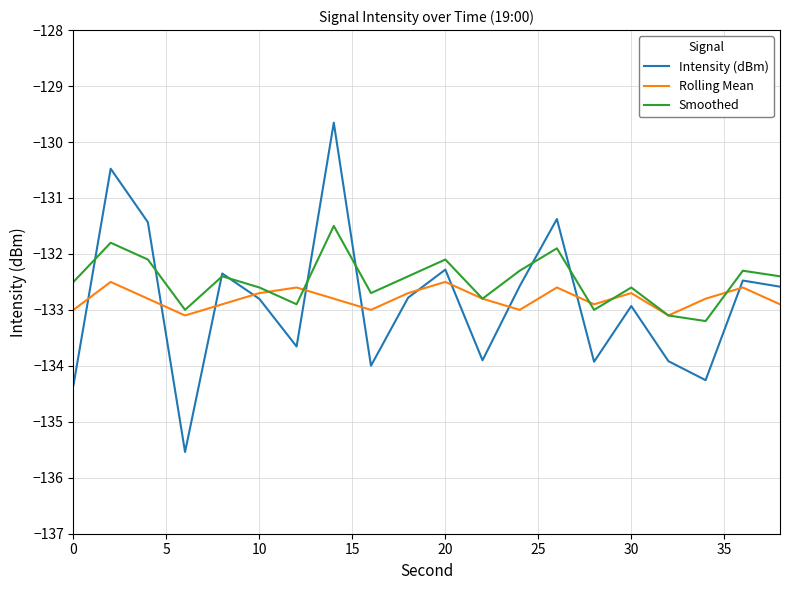

Which series has the widest spread of values?

Intensity (dBm)